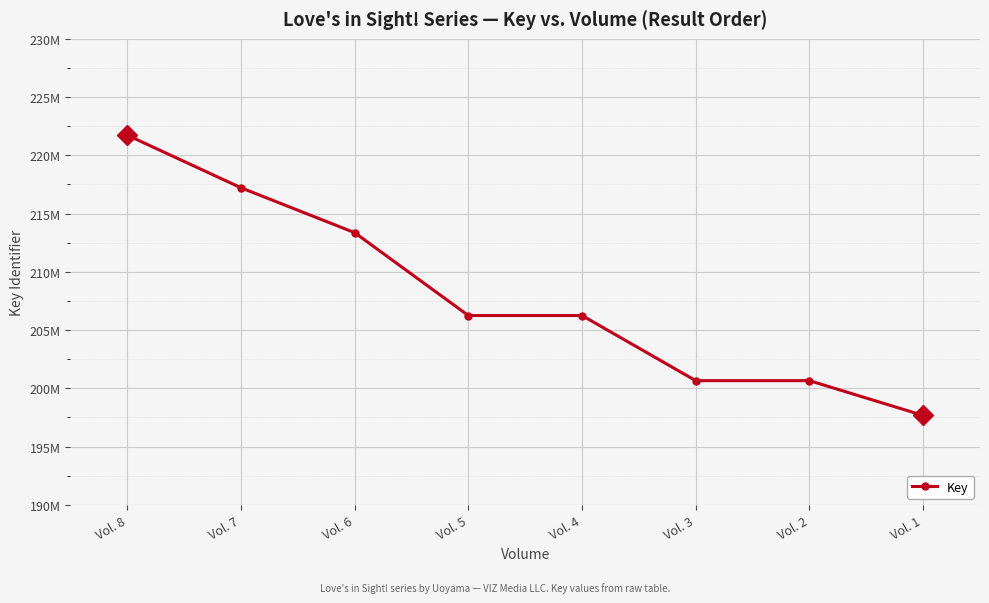

Approximately how many times larger is the value at Vol. 8 compared to Vol. 2?

1.1